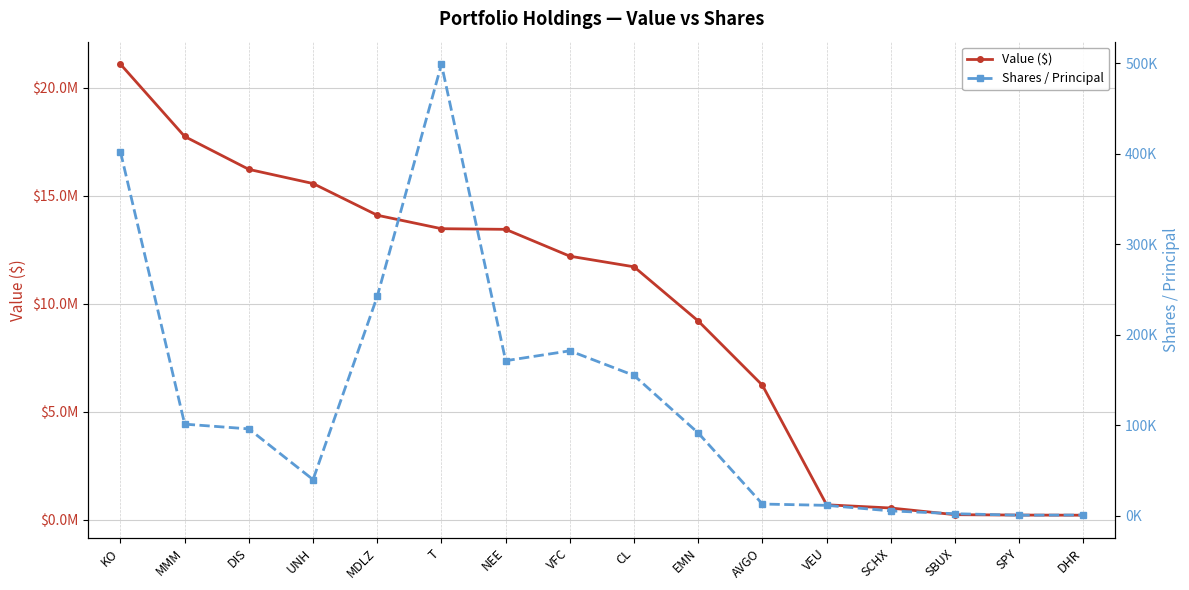

Which series has the widest spread of values?

Value ($)